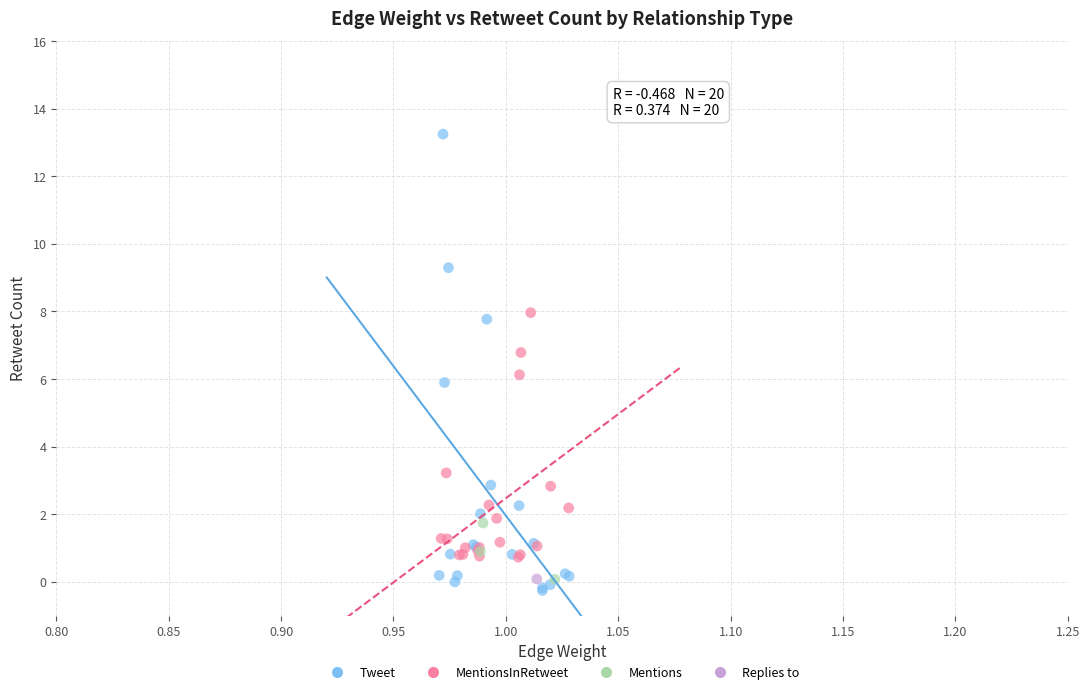

What are all the series names shown in the legend?

Tweet, MentionsInRetweet, Mentions, Replies to